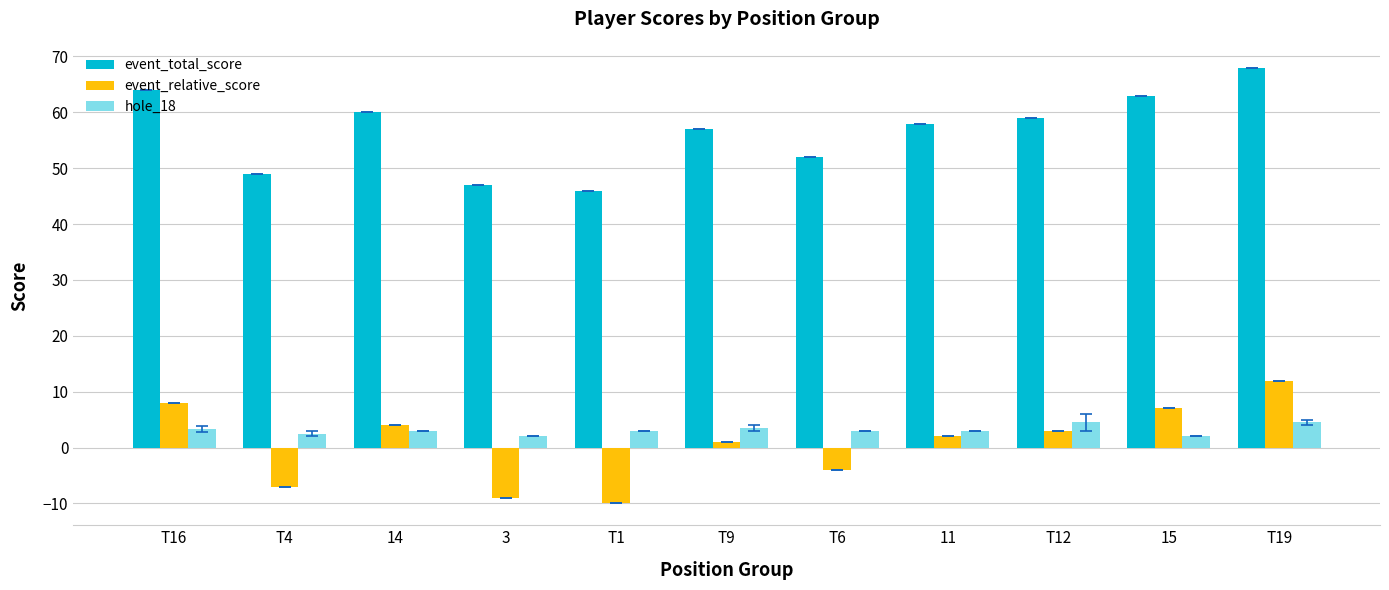

What is the difference between the event_total_score values at 14 and T16?

4.0